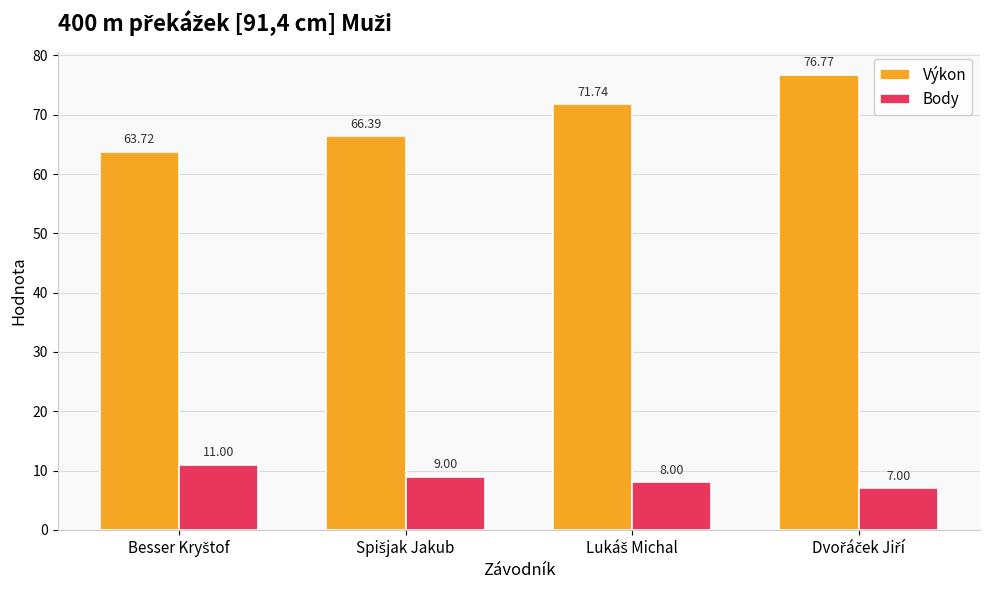

At how many categories does at least one series exceed 33?

4